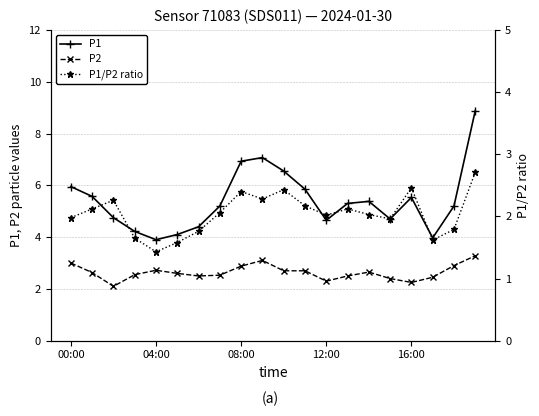

Which series has the largest total across all categories?

P1